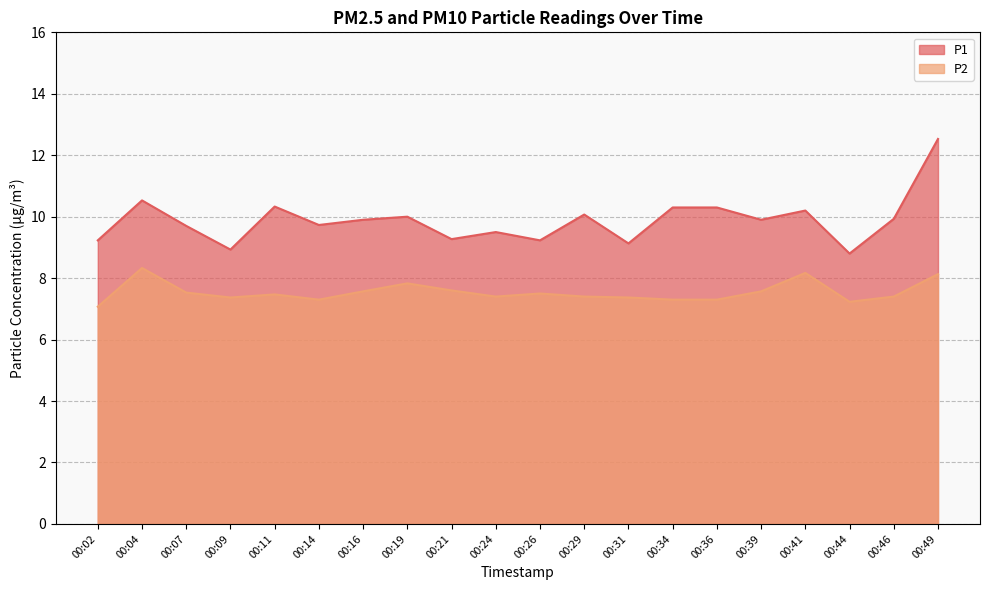

True or false: P1 and P2 intersect in this chart.

False